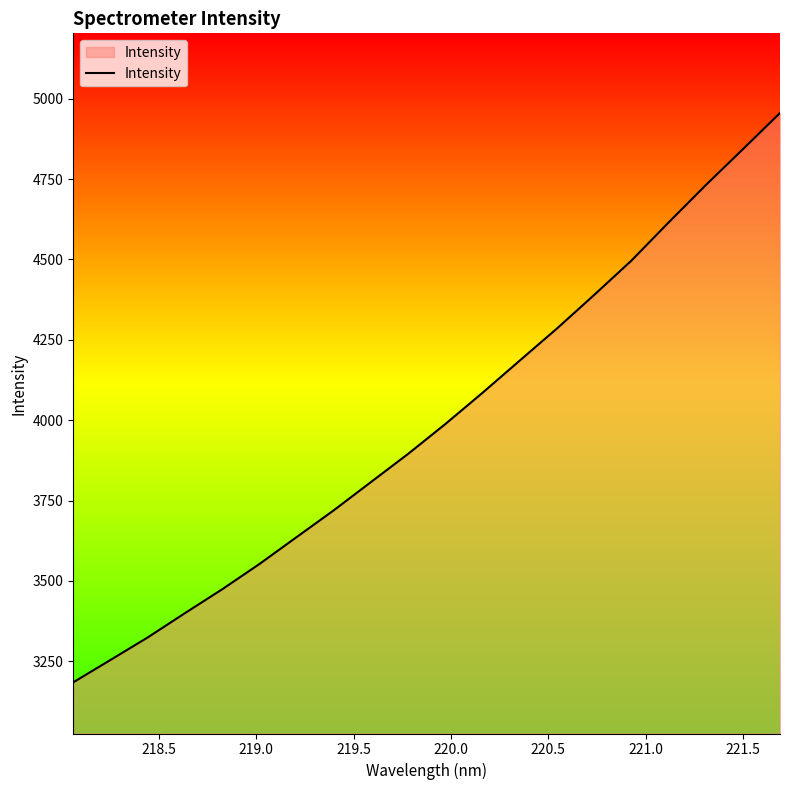

What is the greatest value displayed?

4955.4